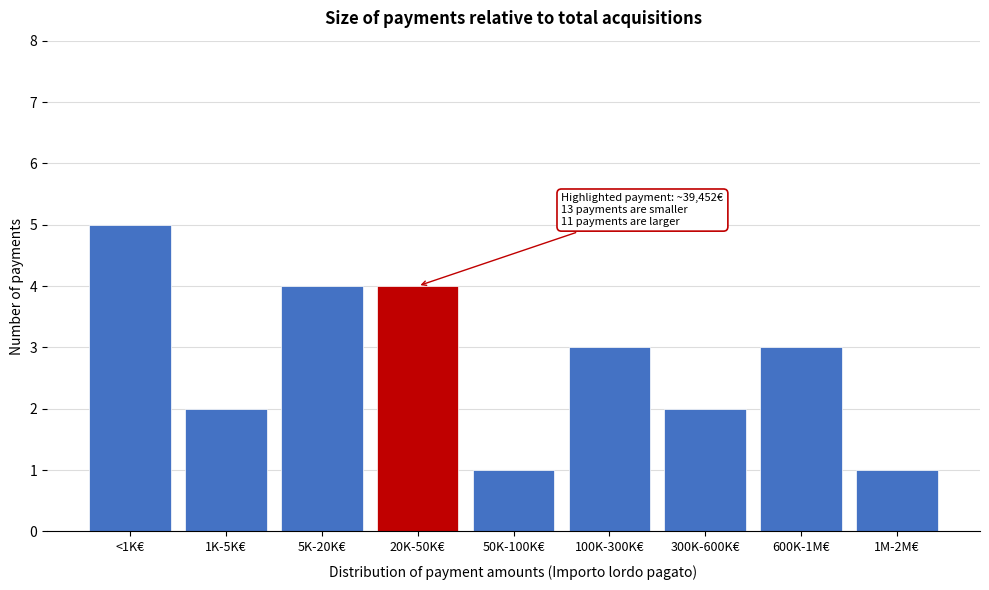

Reading right to left, what are all the values shown in this chart?

1M-2M€=1	600K-1M€=3	300K-600K€=2	100K-300K€=3	50K-100K€=1	20K-50K€=4	5K-20K€=4	1K-5K€=2	<1K€=5